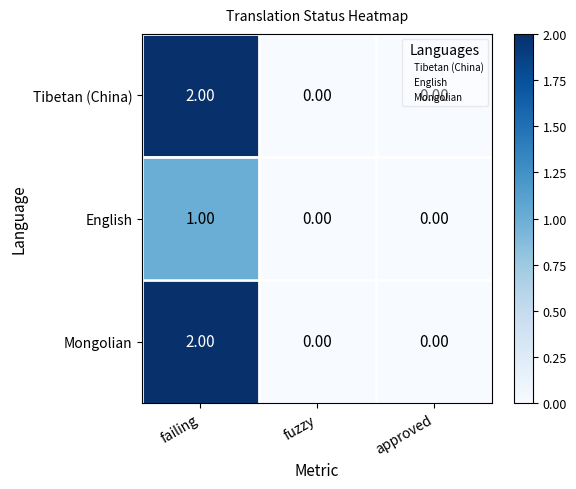

At which label does Mongolian reach its peak?

failing